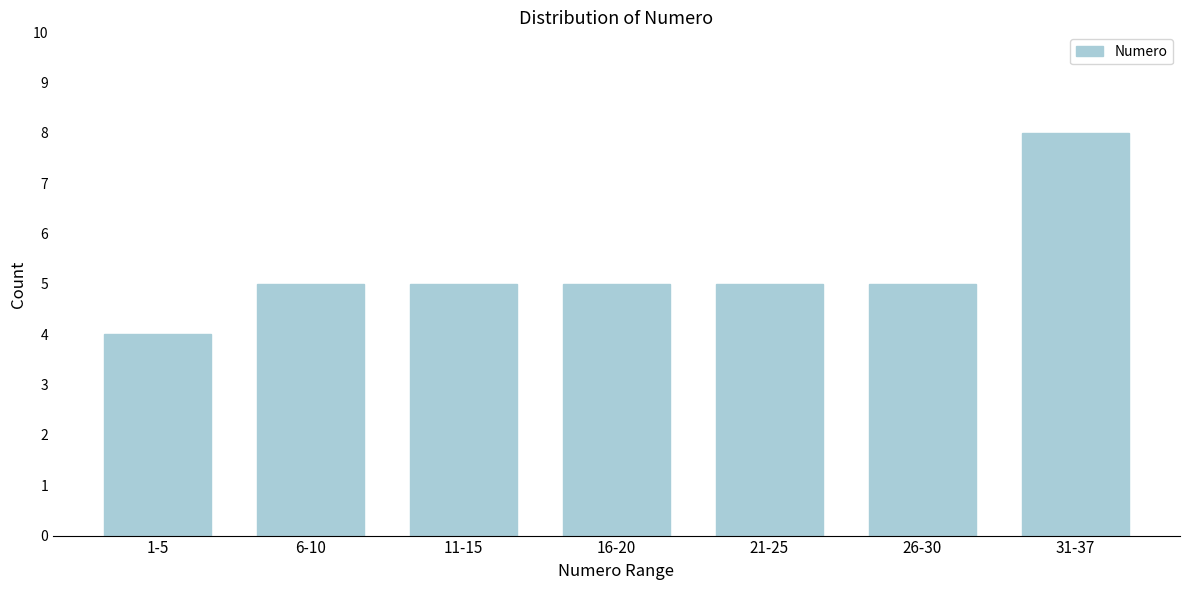

Reading left to right, extract all data points from this chart.

4	5	5	5	5	5	8